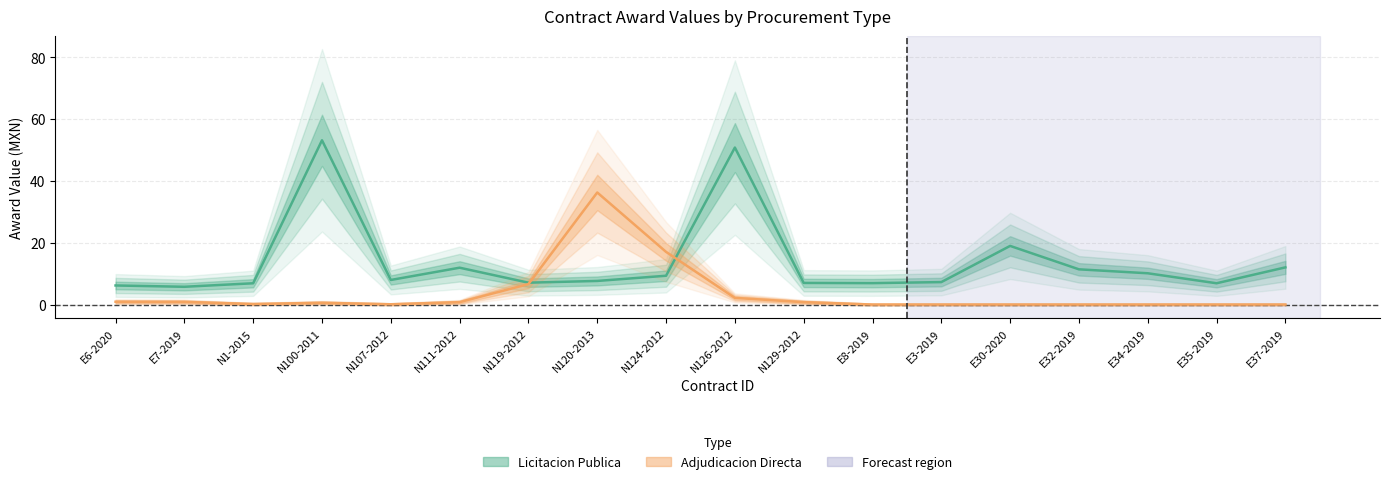

Rank the categories by Licitacion Publica (MXN) value from lowest to highest.

E7-2019, E6-2020, N1-2015, E35-2019, E8-2019, N129-2012, N119-2012, E3-2019, N120-2013, N107-2012, N124-2012, E34-2019, E32-2019, N111-2012, E37-2019, E30-2020, N126-2012, N100-2011